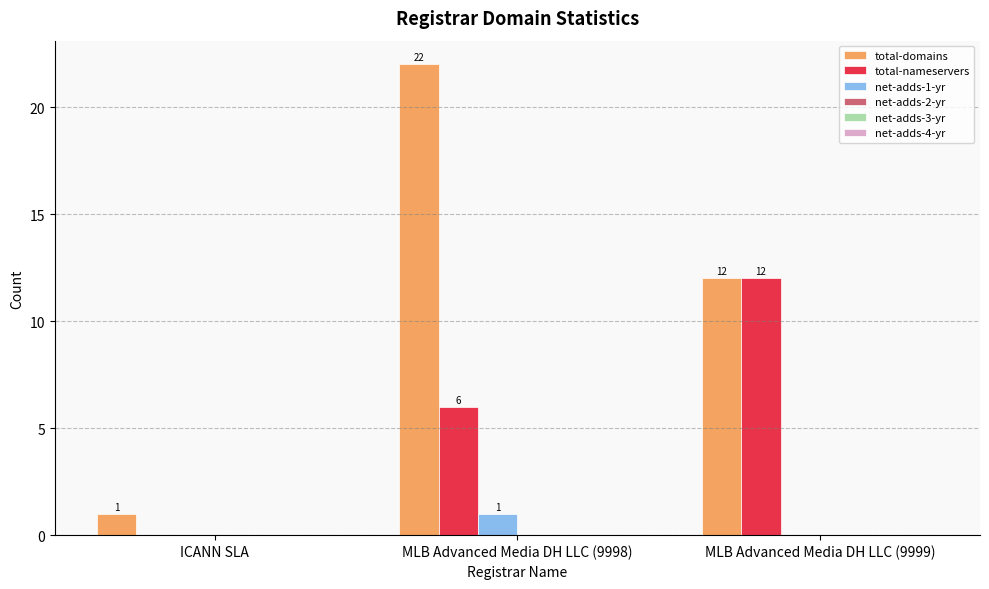

At which category is the sum across all series the highest?

MLB Advanced Media DH LLC (9998)